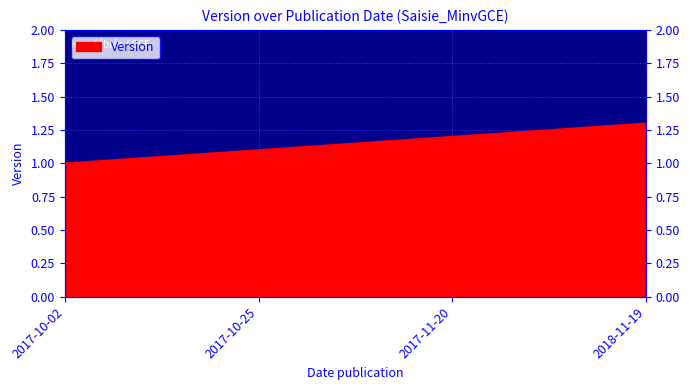

List the labels in order of value, largest first.

2018-11-19, 2017-11-20, 2017-10-25, 2017-10-02